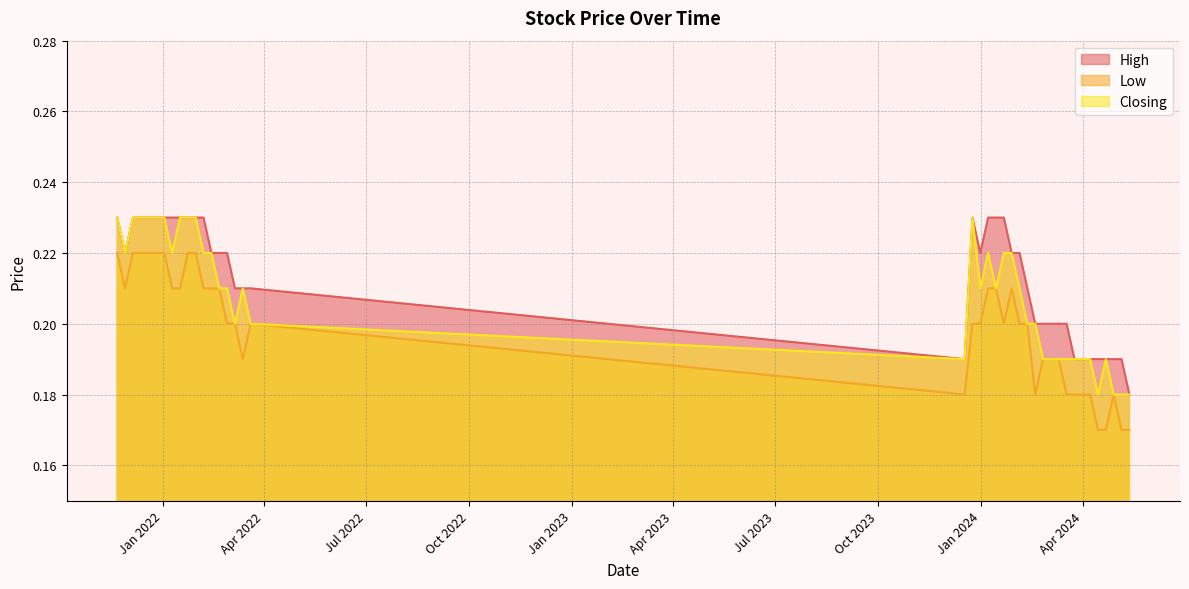

How many interior local valleys does the Closing series have?

7